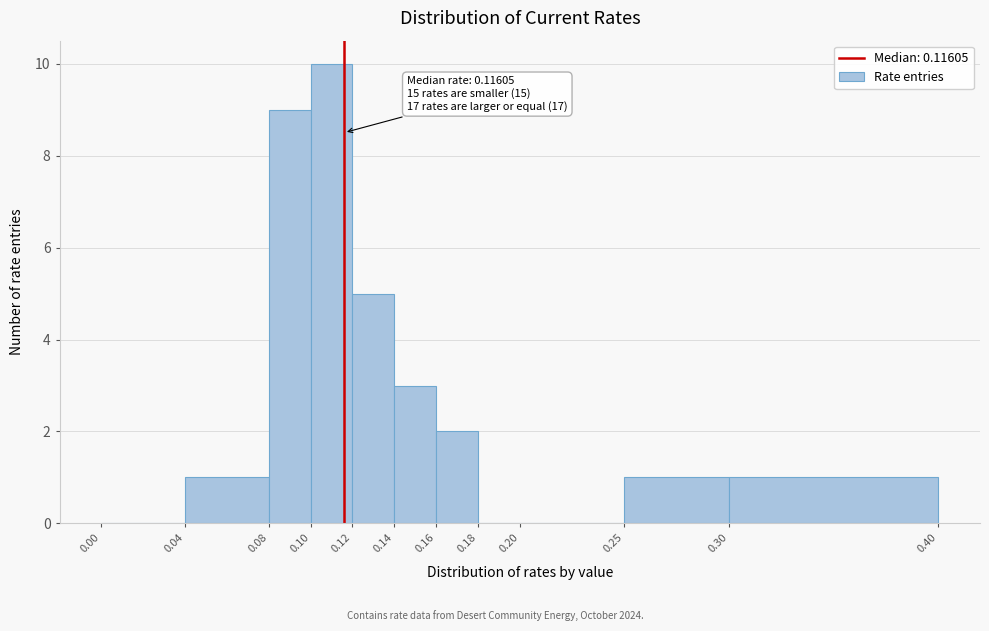

Over which range of the x-axis is the bar tallest?

0.10 to 0.12